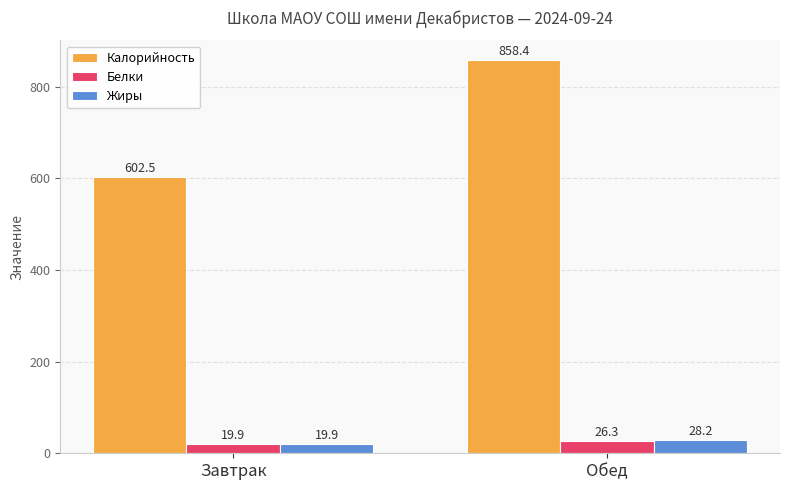

What is the average value of the Калорийность series?

730.4